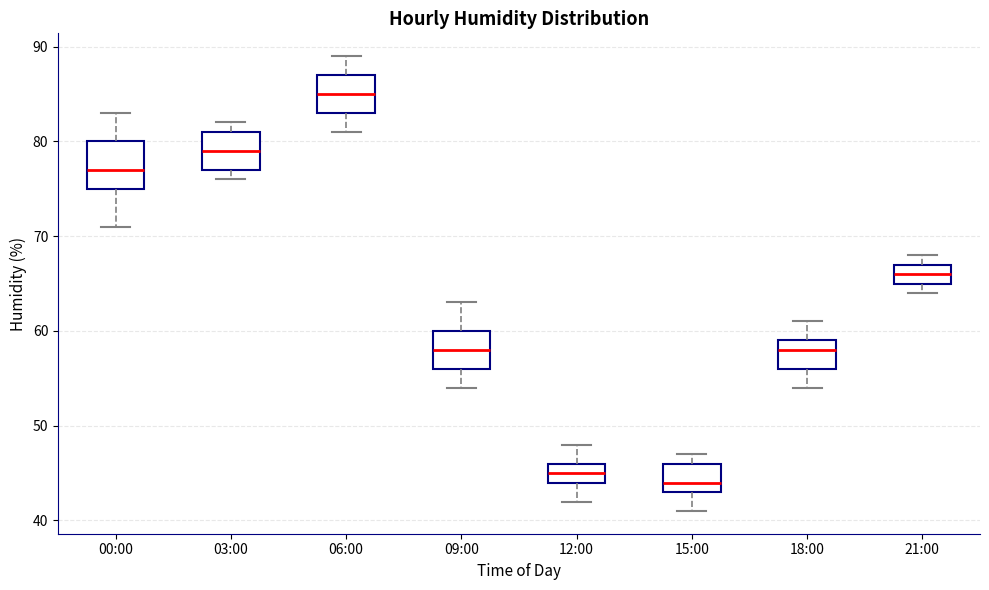

Reading left to right, read every box against the y-axis: the position of its median line, the range the box covers, and the ends of its whiskers. The values are not printed on the chart, so give them approximately, as read against the axis.

00:00: median 77, box 75 to 80, whiskers 71 to 83
03:00: median 79, box 77 to 81, whiskers 76 to 82
06:00: median 85, box 83 to 87, whiskers 81 to 89
09:00: median 58, box 56 to 60, whiskers 54 to 63
12:00: median 45, box 44 to 46, whiskers 42 to 48
15:00: median 44, box 43 to 46, whiskers 41 to 47
18:00: median 58, box 56 to 59, whiskers 54 to 61
21:00: median 66, box 65 to 67, whiskers 64 to 68